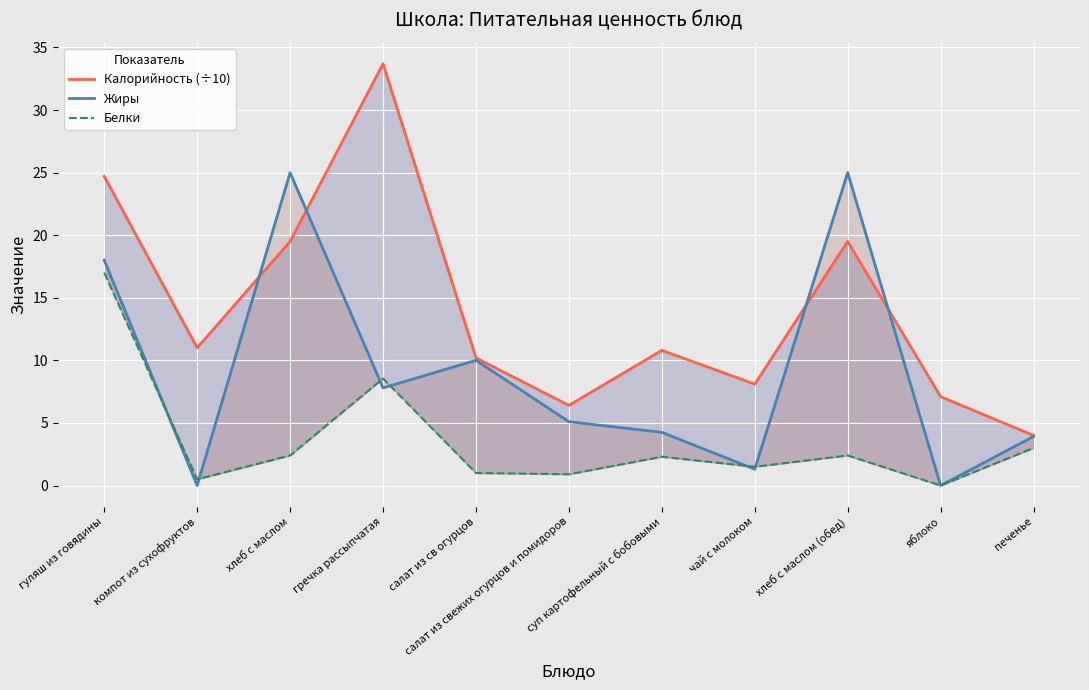

At салат из свежих огурцов и помидоров, list the series in order from largest to smallest.

Калорийность (÷10), Жиры, Белки